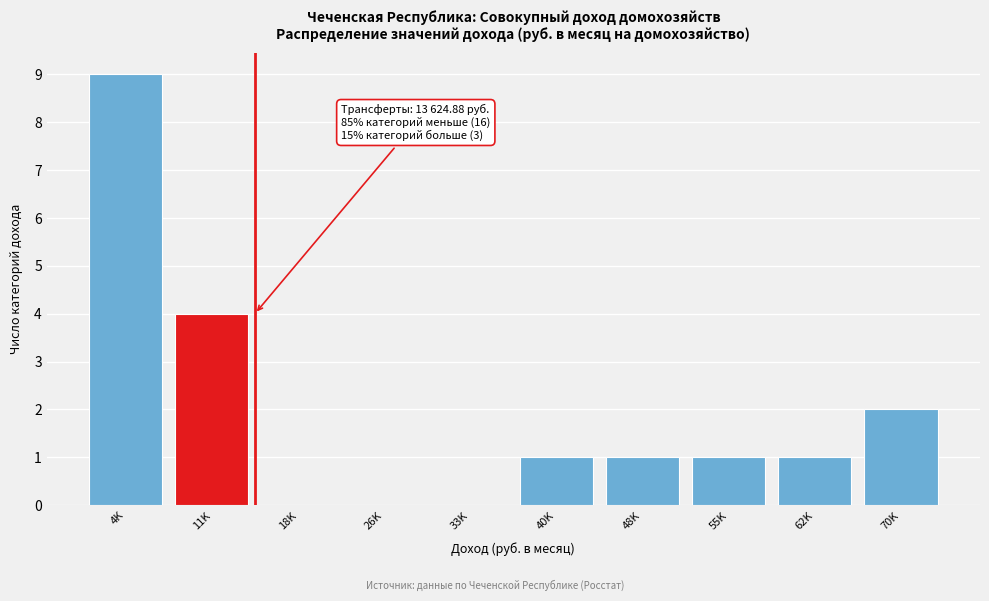

Reading left to right, list all the values displayed in this chart.

4K=9	11K=4	18K=0	26K=0	33K=0	40K=1	48K=1	55K=1	62K=1	70K=2